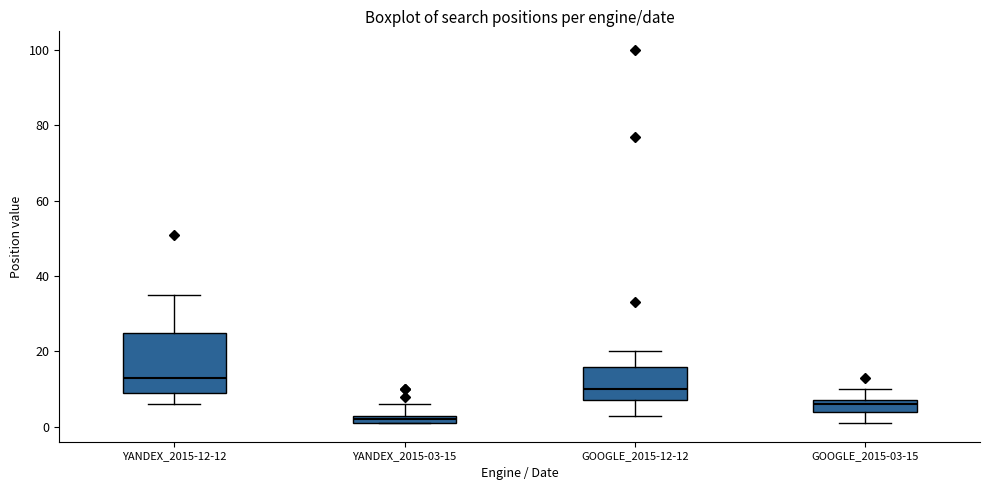

Which box is the tallest, from its lower edge to its upper edge?

YANDEX_2015-12-12